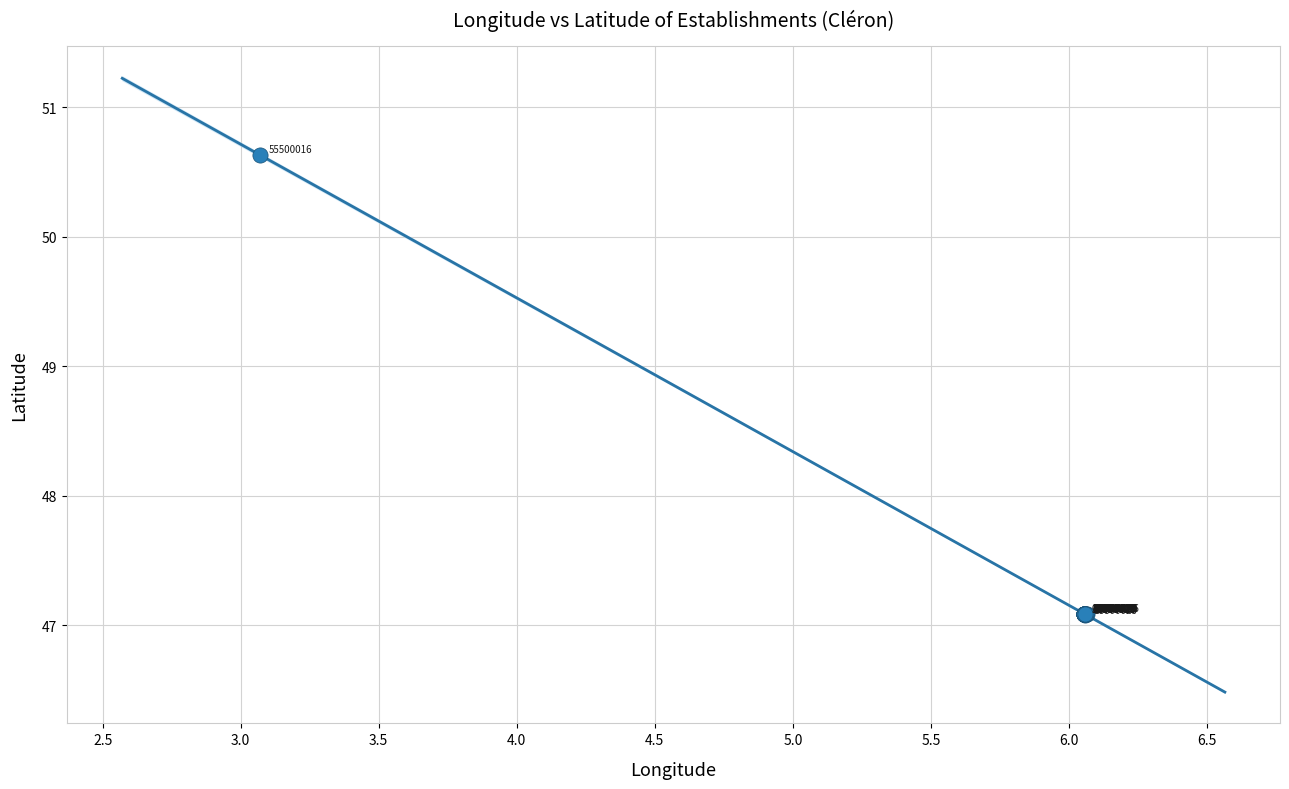

What Y value in the scatter plot is closest to 48?

47.1